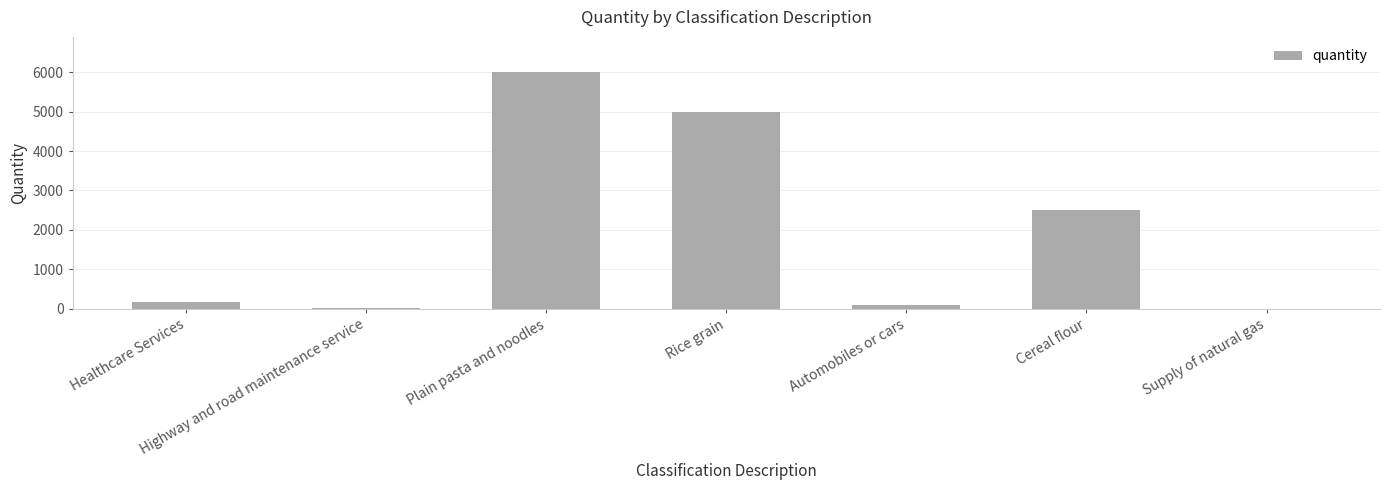

What is the sum of all values?

13770